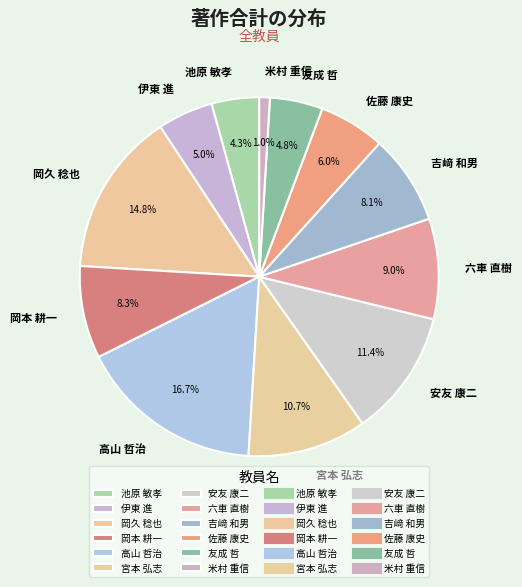

Is the sum of 佐藤 康史 and 宮本 弘志 greater than half?

No